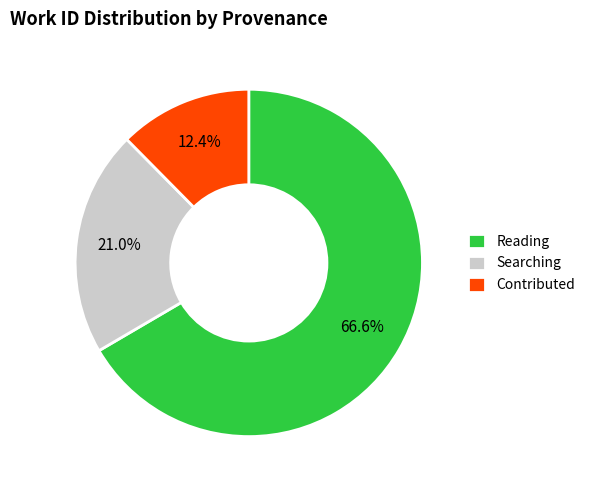

Is there any slice that represents more than half of the pie?

Yes